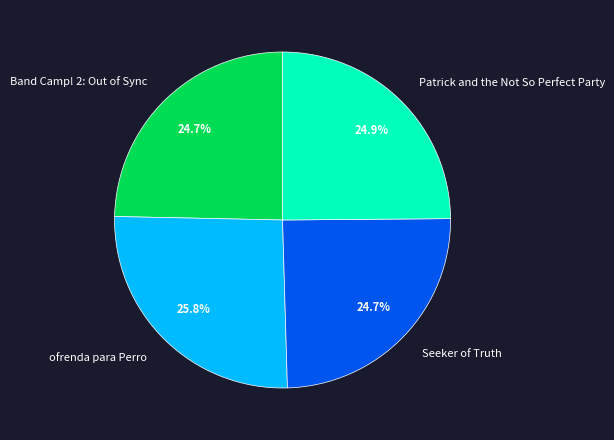

To the nearest percent, what is the average slice percentage?

25%